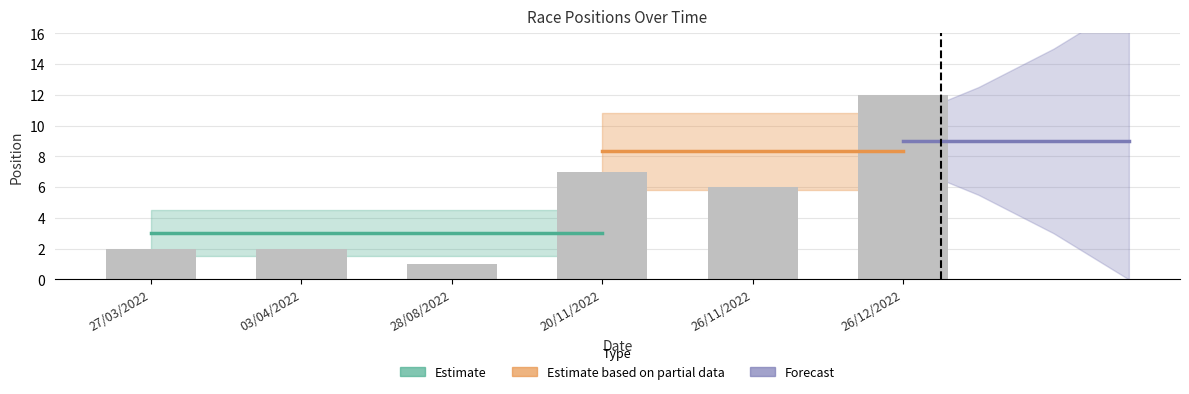

Reading right to left, transcribe all the data shown in this chart.

26/12/2022=12	26/11/2022=6	20/11/2022=7	28/08/2022=1	03/04/2022=2	27/03/2022=2